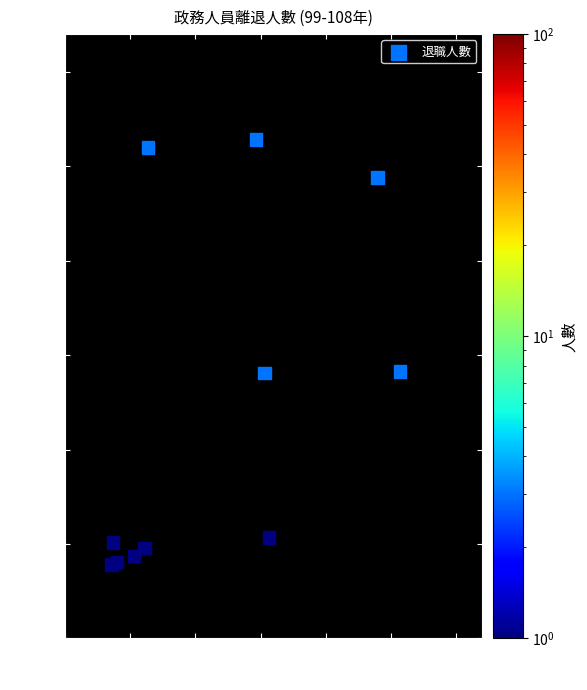

What is the average Y value?

0.7